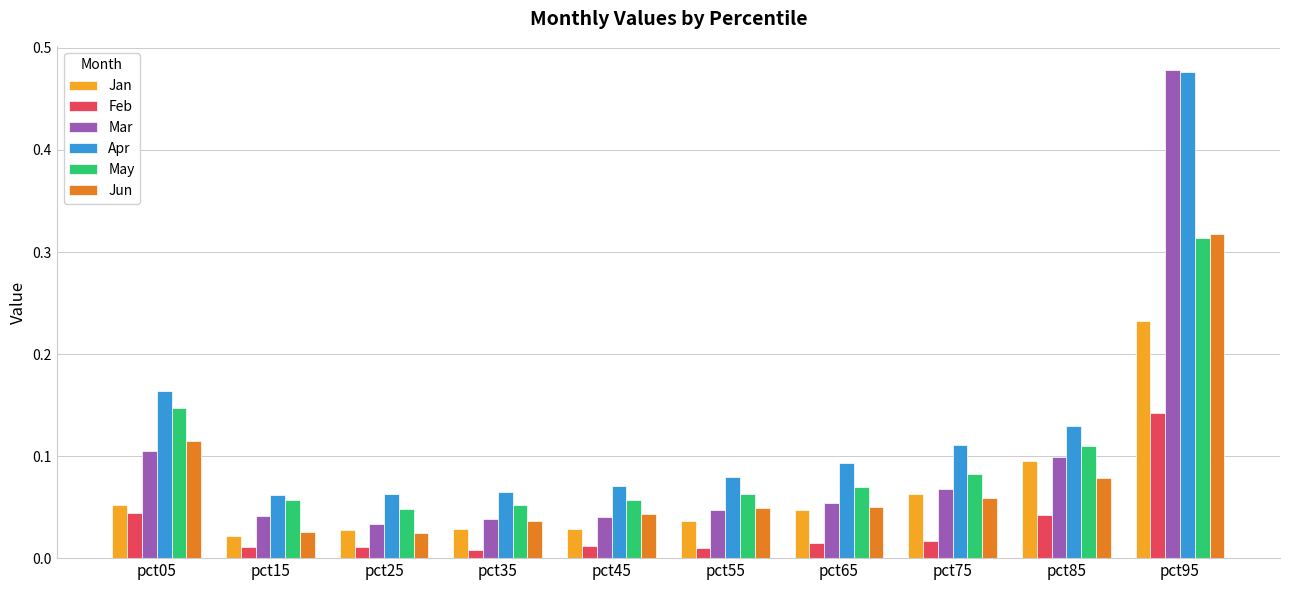

At which category is the sum across all series the highest?

pct95